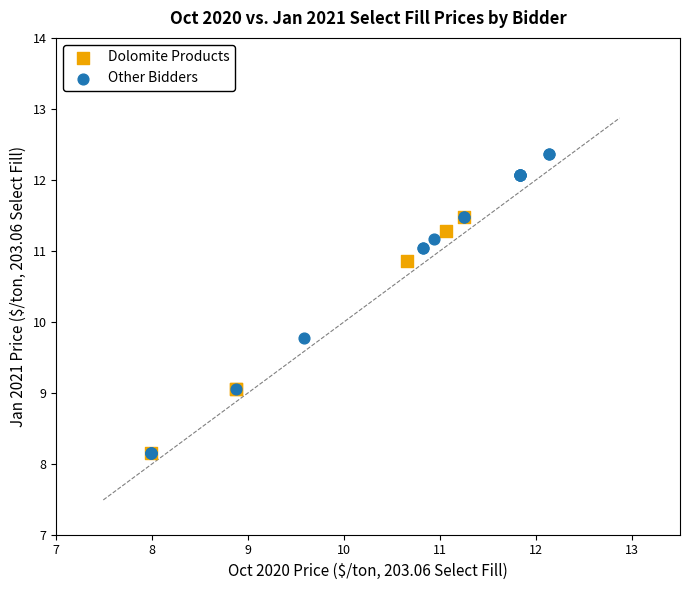

Which series reaches the maximum Y coordinate?

Other Bidders